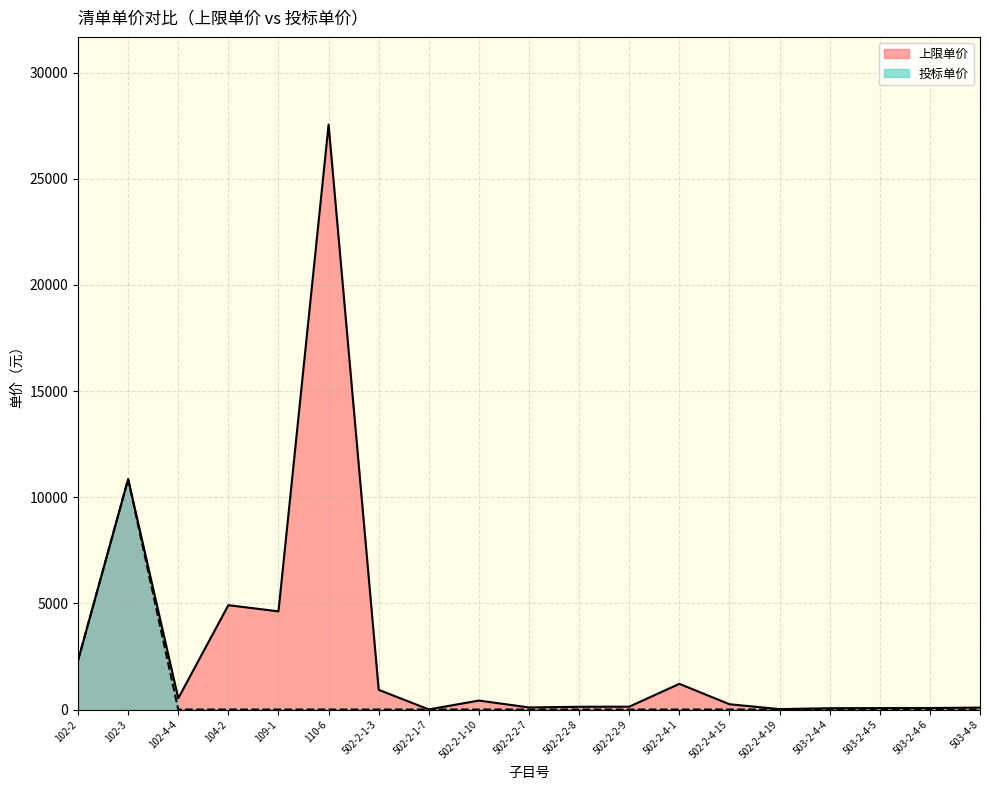

Which series changed the most between 102-2 and 502-2-1-10?

投标单价